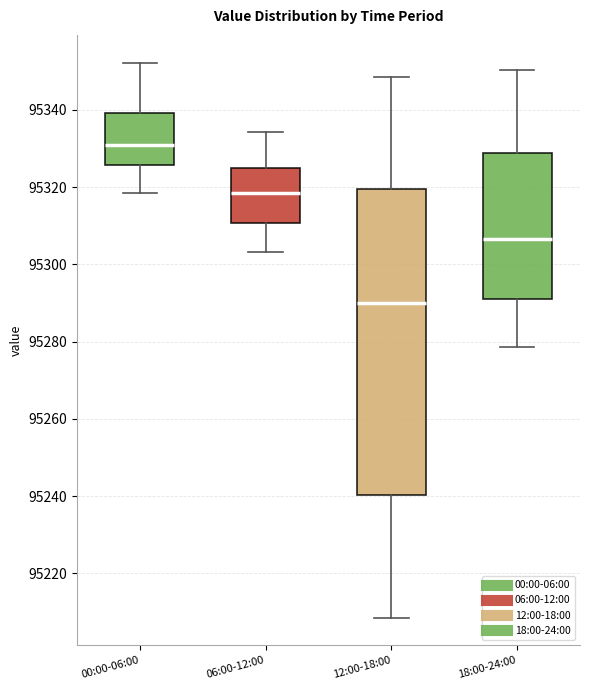

Comparing the boxes themselves (not the whiskers), which one is the tallest?

12:00-18:00